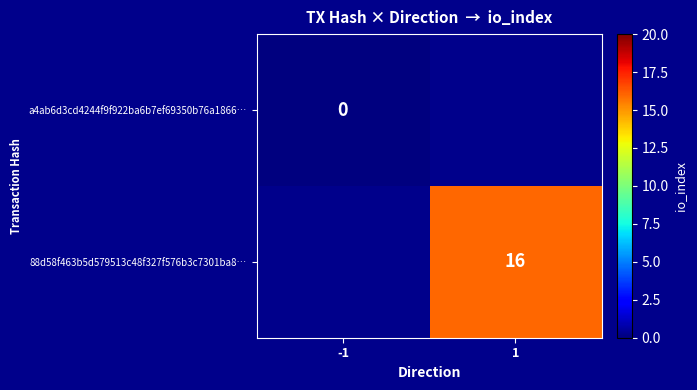

The value of 88d58f463b5d579513c48f327f576b3c7301ba8… at 1 is 27. True or false?

False